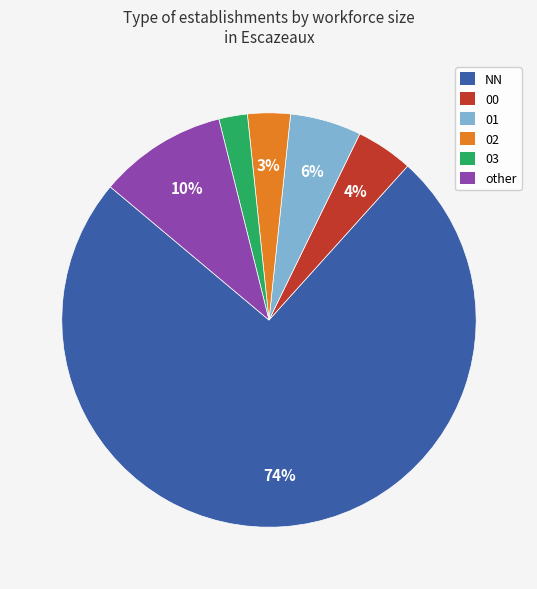

To the nearest percent, what is the average slice percentage?

17%